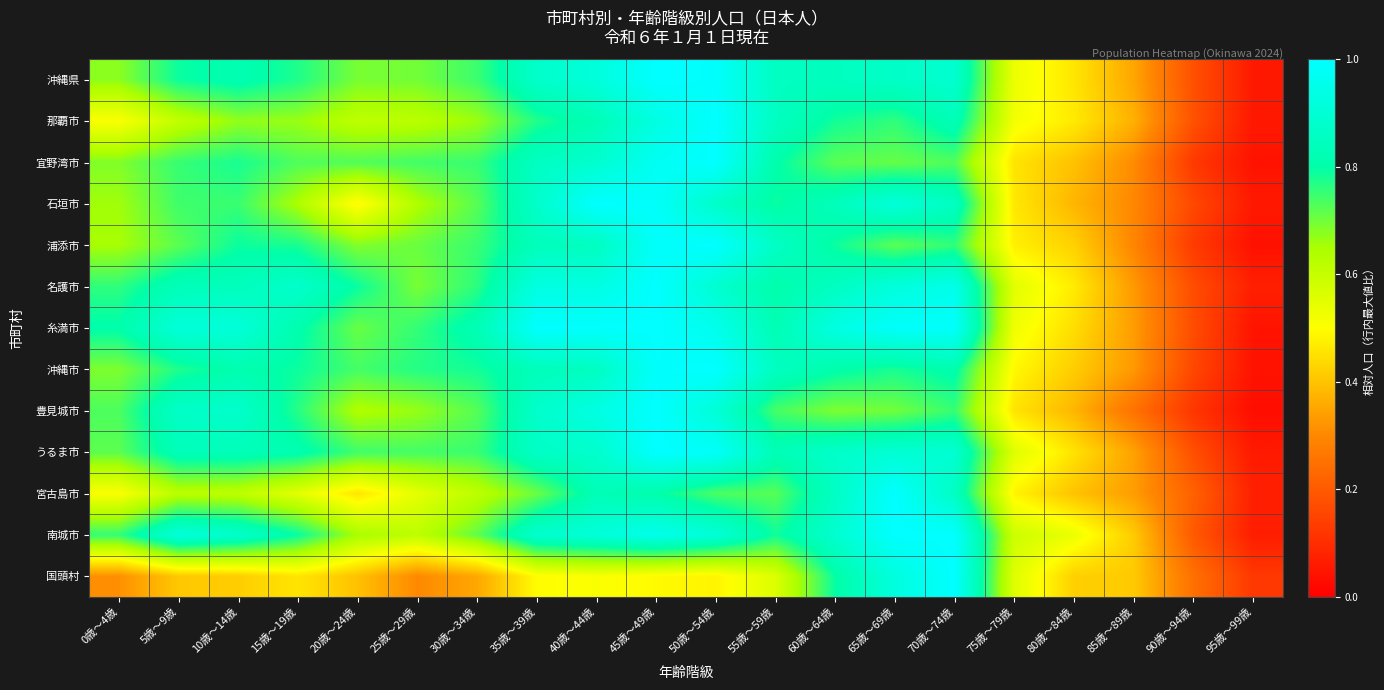

At how many categories does at least one series exceed 0?

20